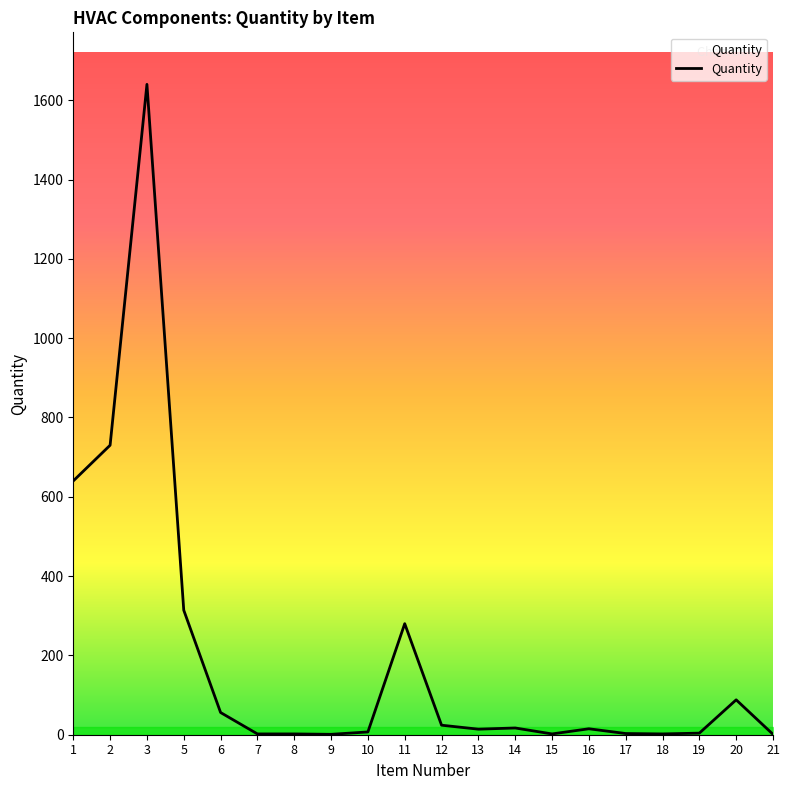

What is the difference between the maximum and minimum values?

1639